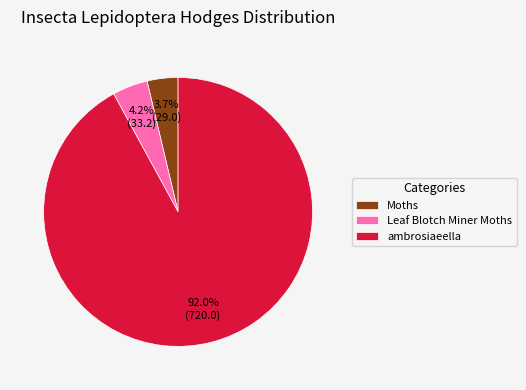

How many slices are in this pie chart?

3